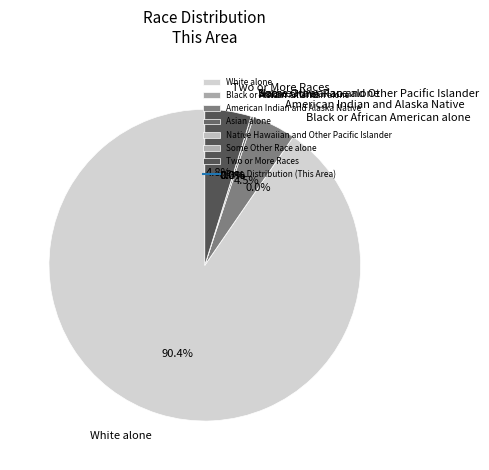

True or false: Black or African American alone accounts for 1% of the total.

False